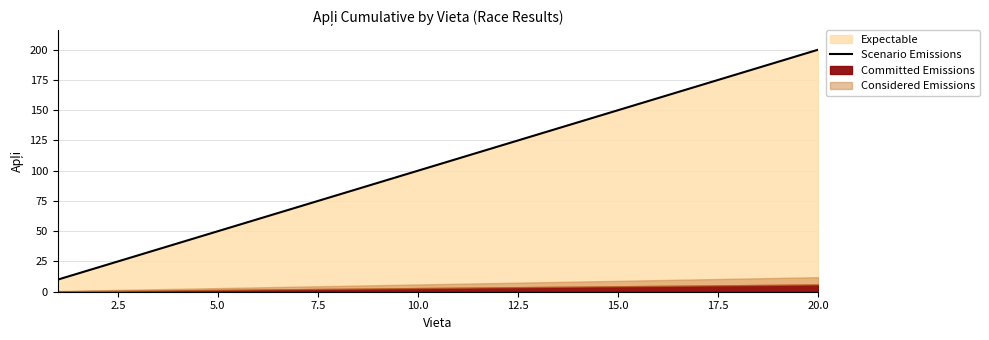

What is the minimum value for Scenario Emissions?

10